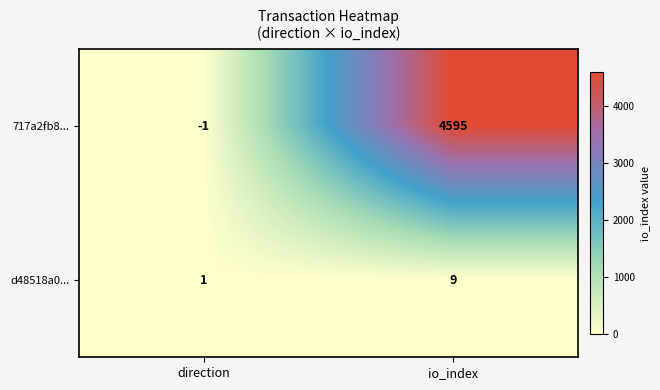

What is the difference between the highest and lowest values at direction?

2